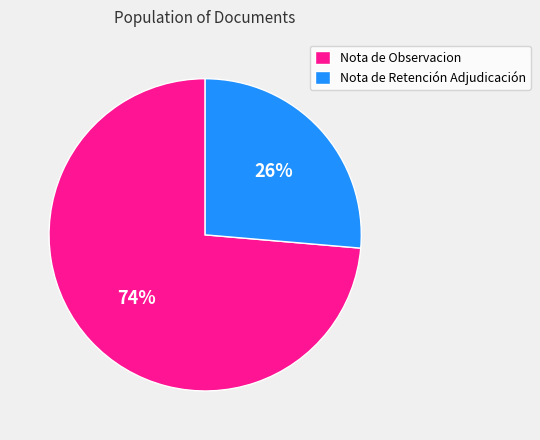

The Nota de Observacion slice represents 74% of the pie. True or false?

True